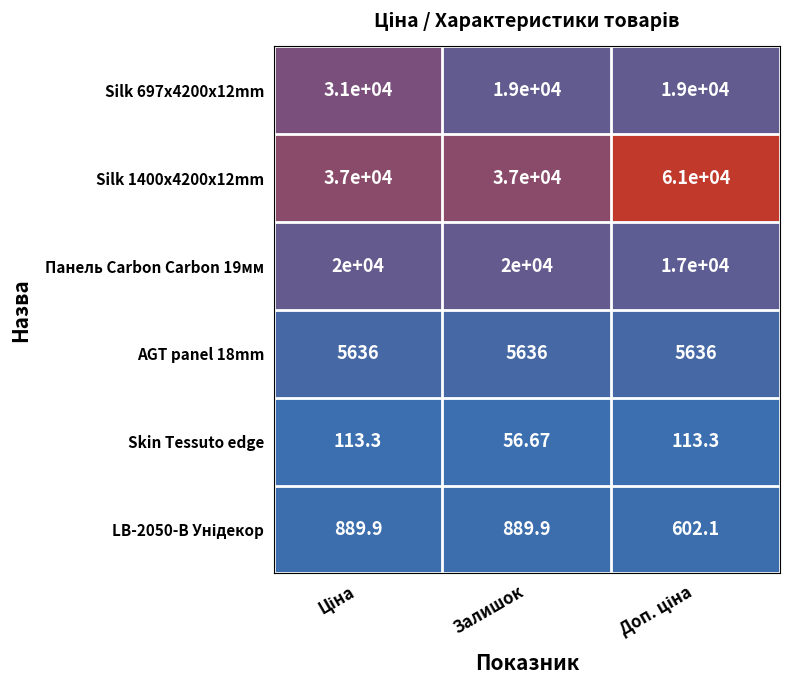

At which category does the chart reach its minimum across all series?

Залишок